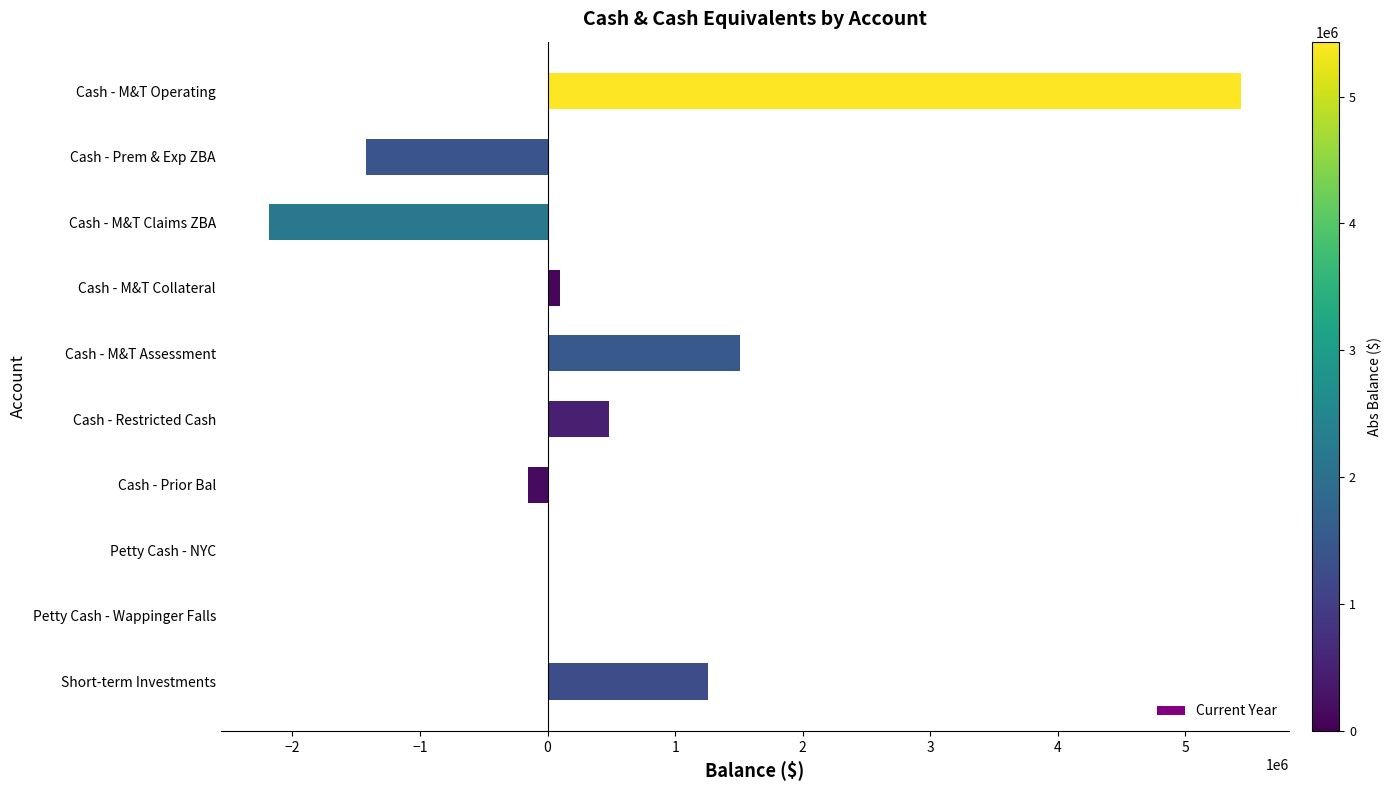

What is the approximate value at Cash - Prem & Exp ZBA?

-1426259.3